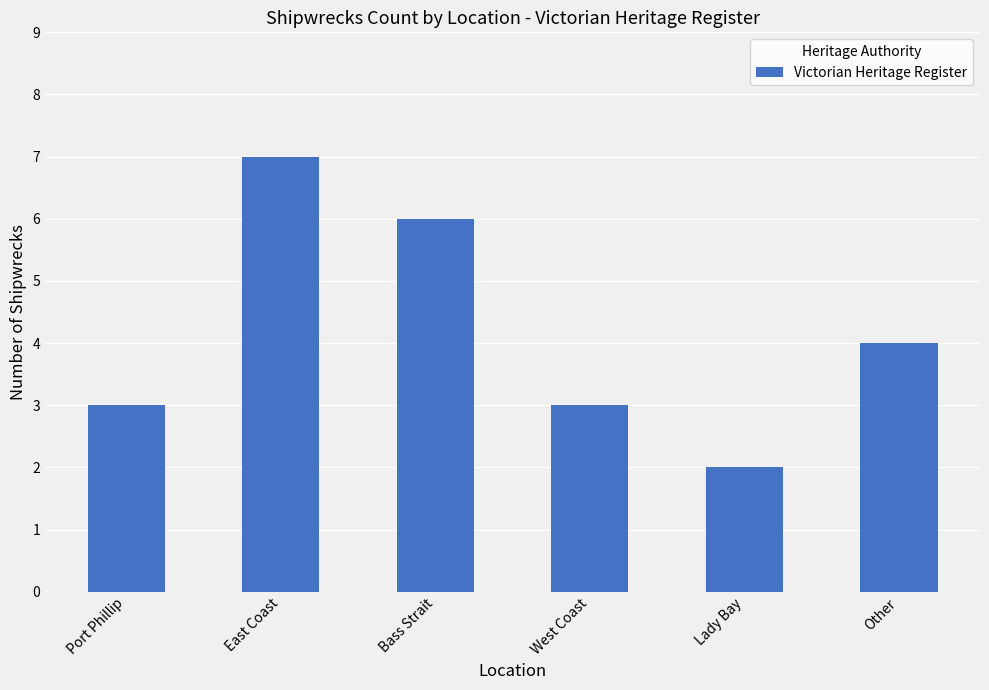

Reading left to right, transcribe all the data shown in this chart.

3	7	6	3	2	4